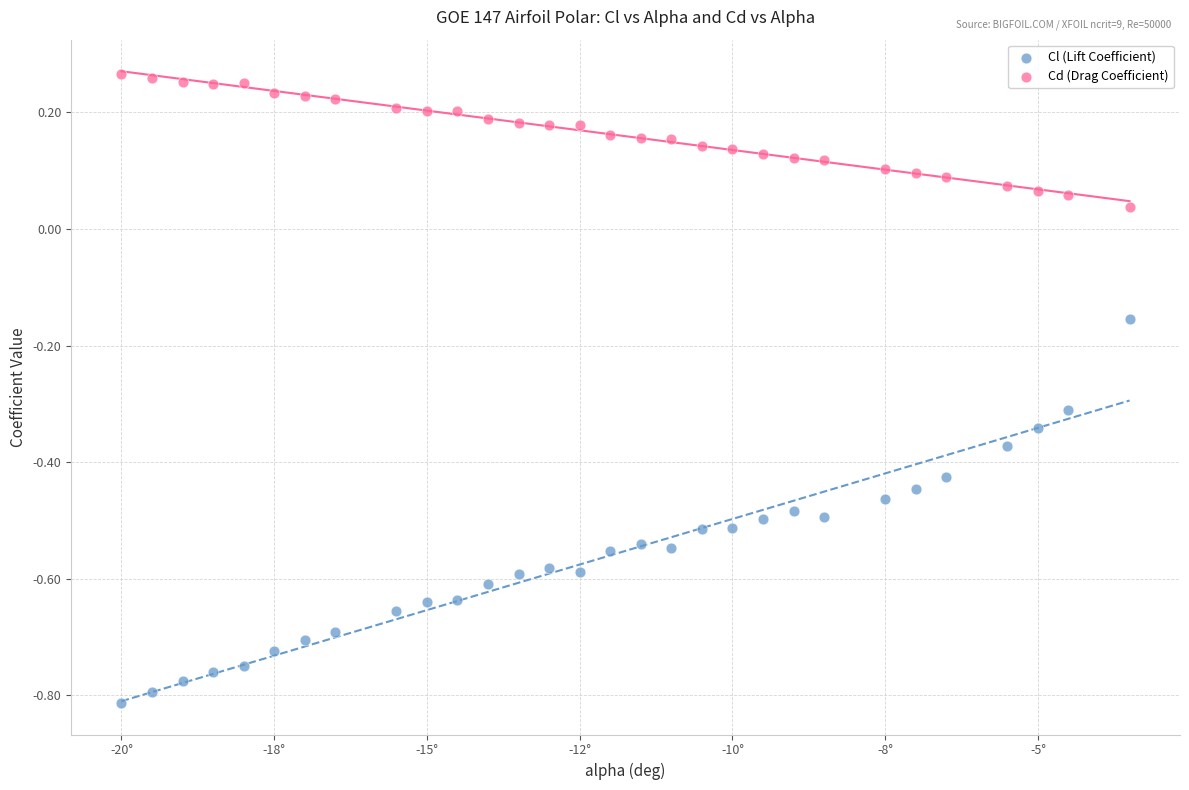

Which series reaches the minimum Y coordinate?

Cl (Lift Coefficient)